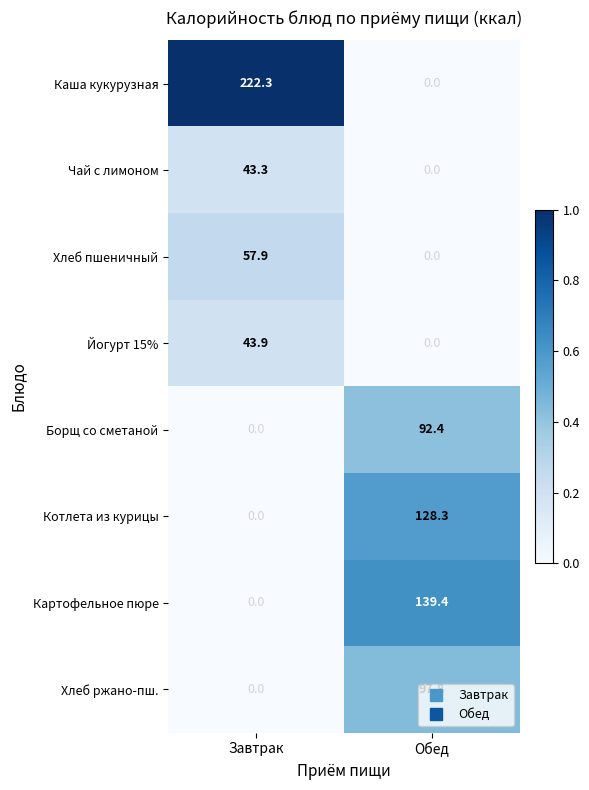

List the labels in order of Хлеб пшеничный value, smallest first.

Обед, Завтрак